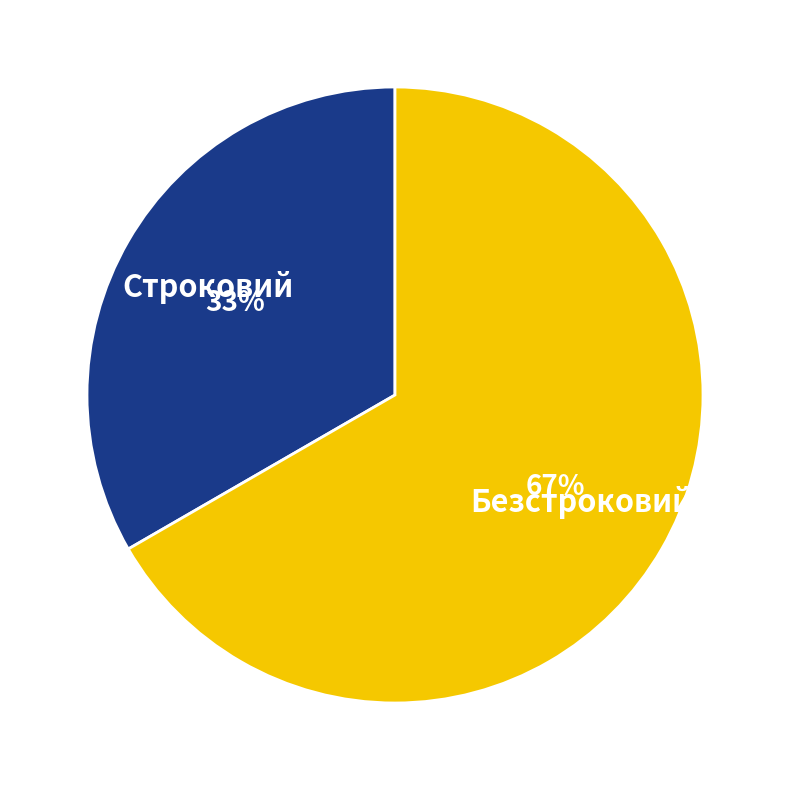

Is there a majority slice in this chart?

Yes